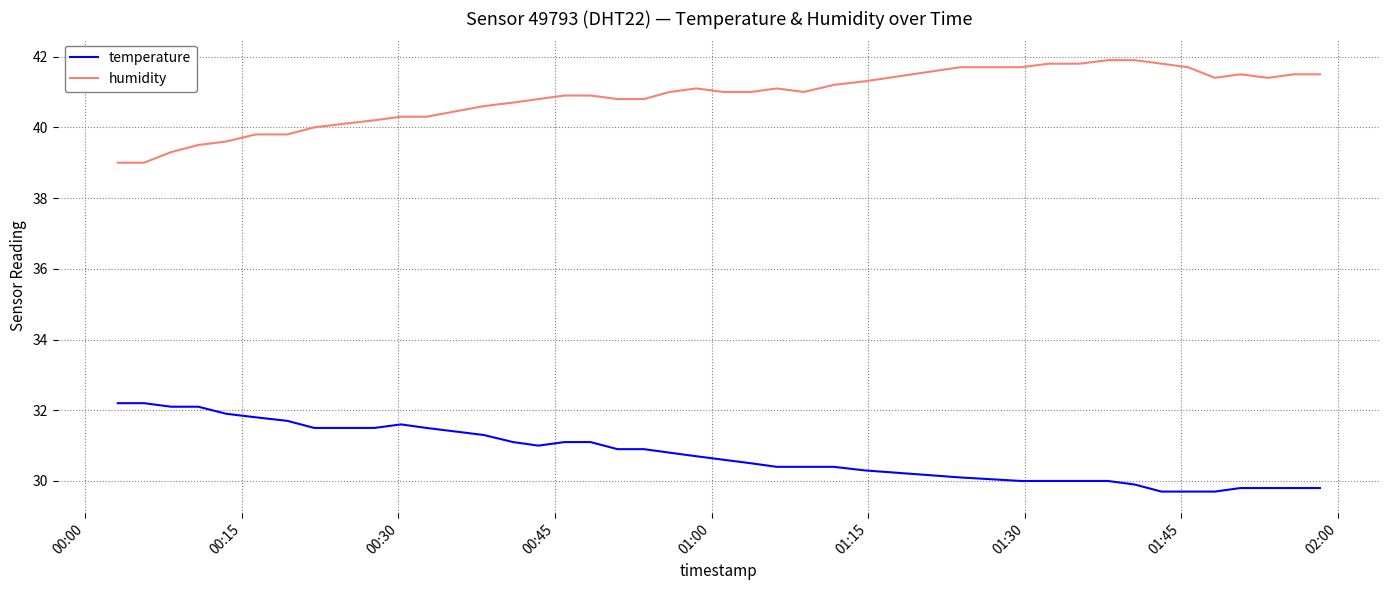

True or false: humidity and temperature cross at least once.

False